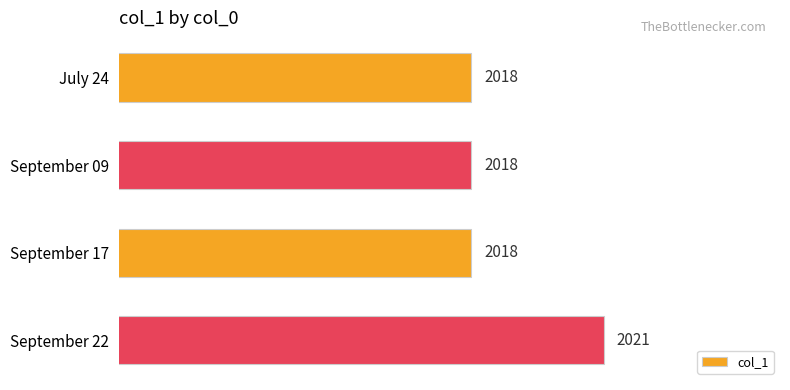

Reading bottom to top, list all the values displayed in this chart.

September 22=2021	September 17=2018	September 09=2018	July 24=2018